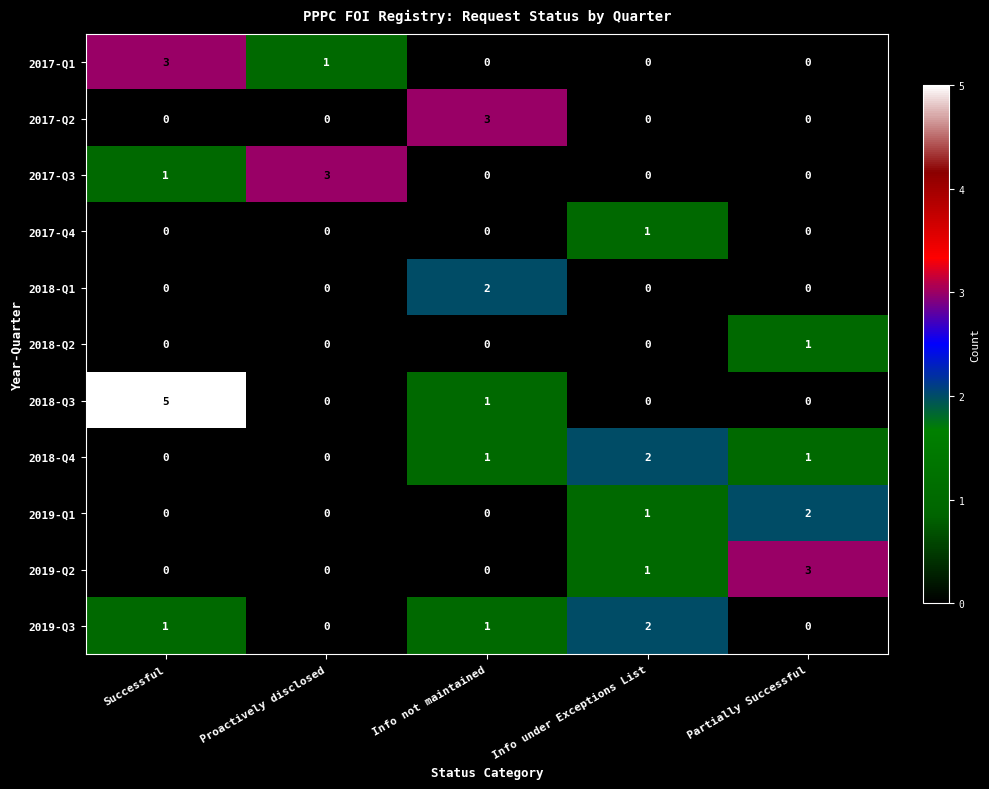

What is the difference between the 2017-Q3 values at Info not maintained and Proactively disclosed?

3